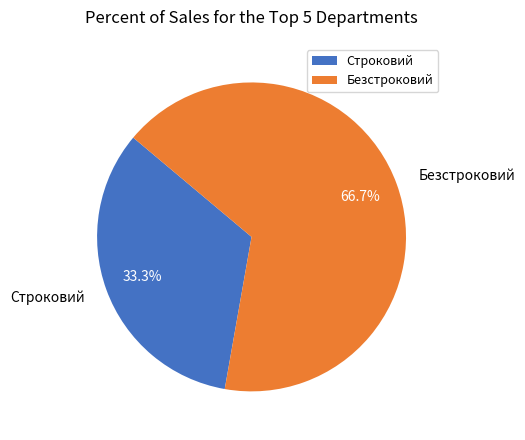

Combined, what portion of the pie is Безстроковий and Строковий?

100.0%